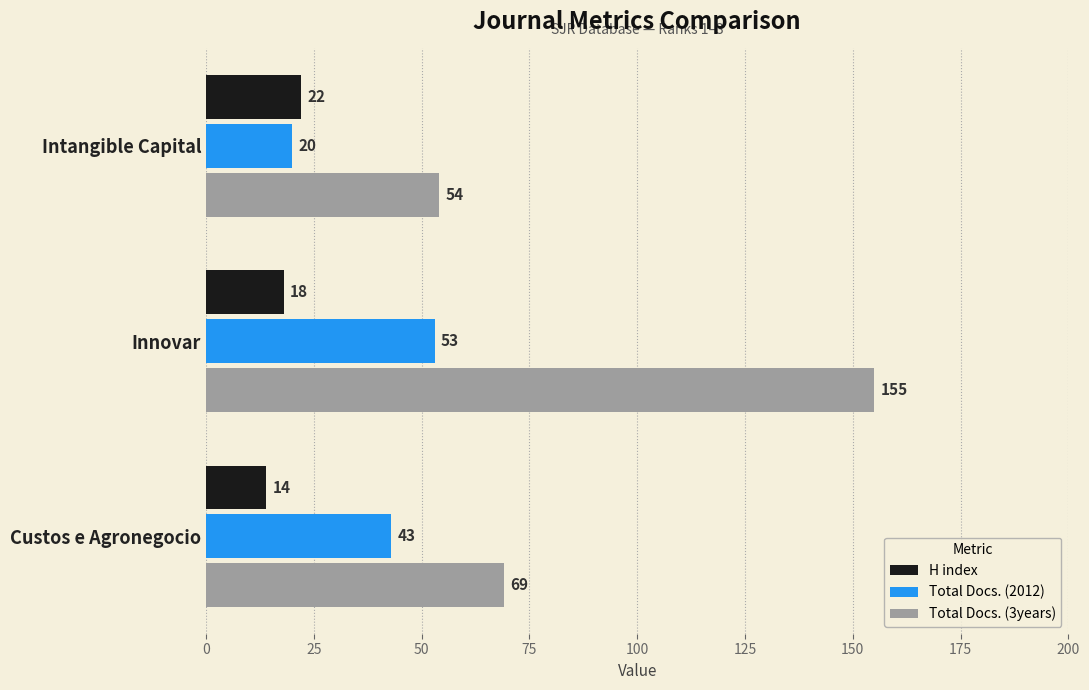

Which label corresponds to the largest value in the chart?

Innovar